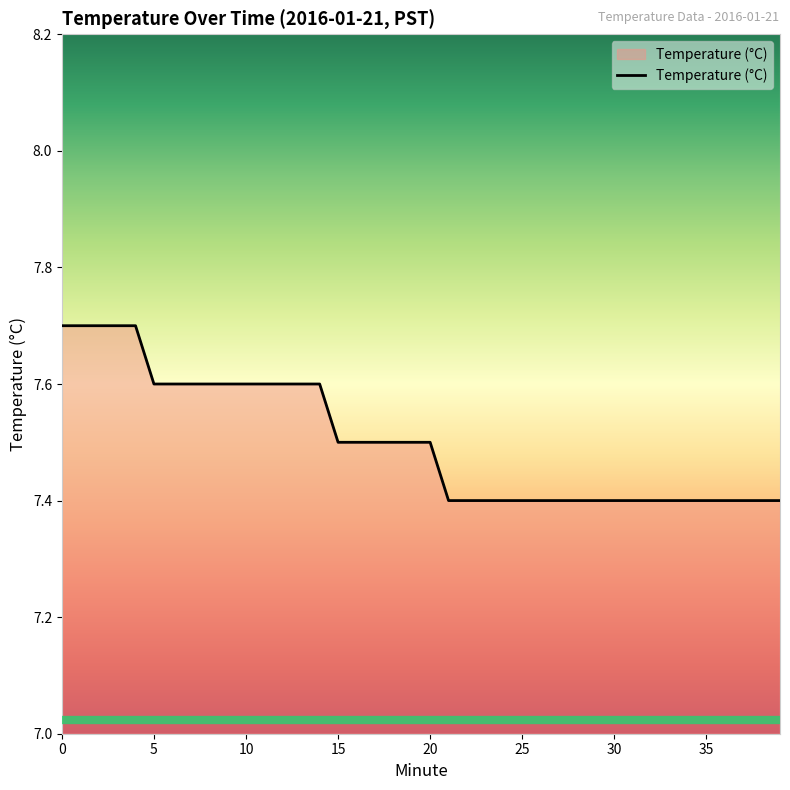

What is the difference between the maximum and minimum values?

0.3